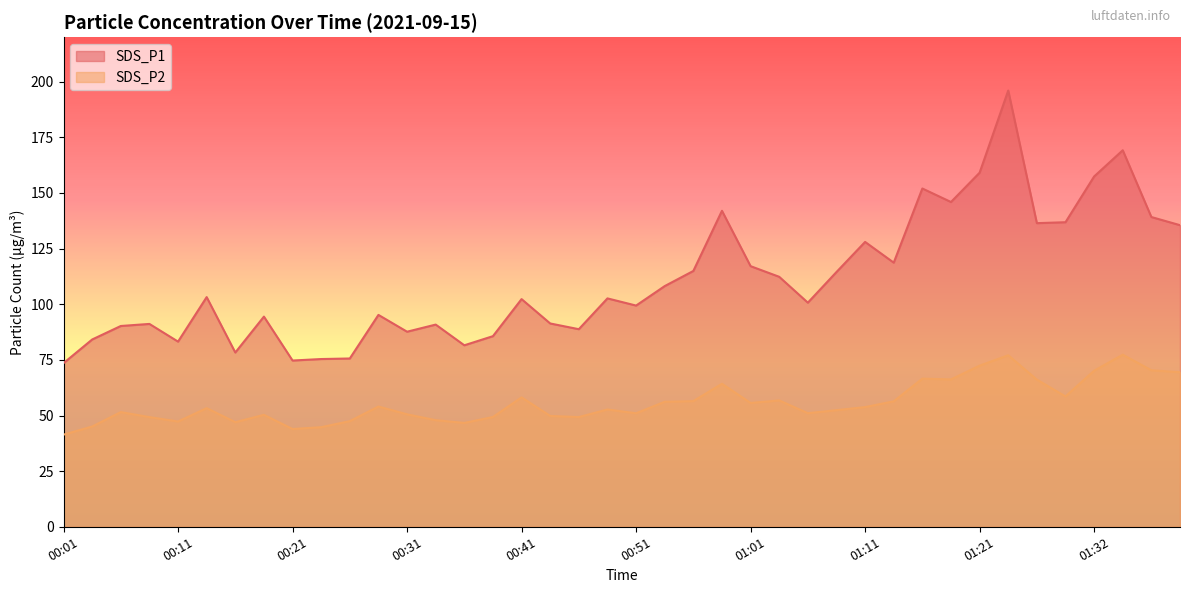

What is the difference between the maximum and minimum values in the SDS_P2 series?

35.9